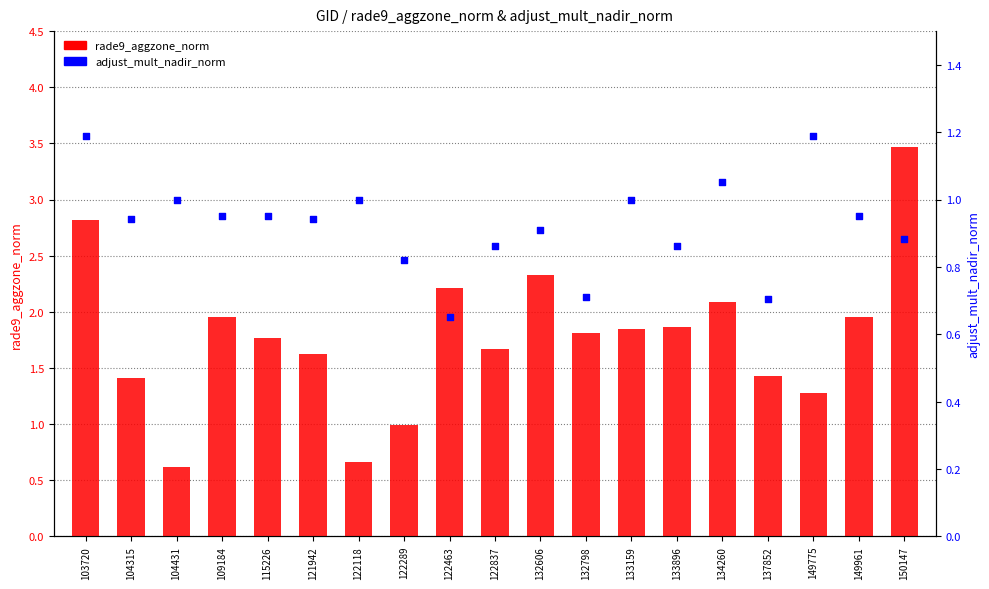

Is the value of rade9_aggzone_norm at 149961 greater than the value of adjust_mult_nadir_norm at 137852?

Yes